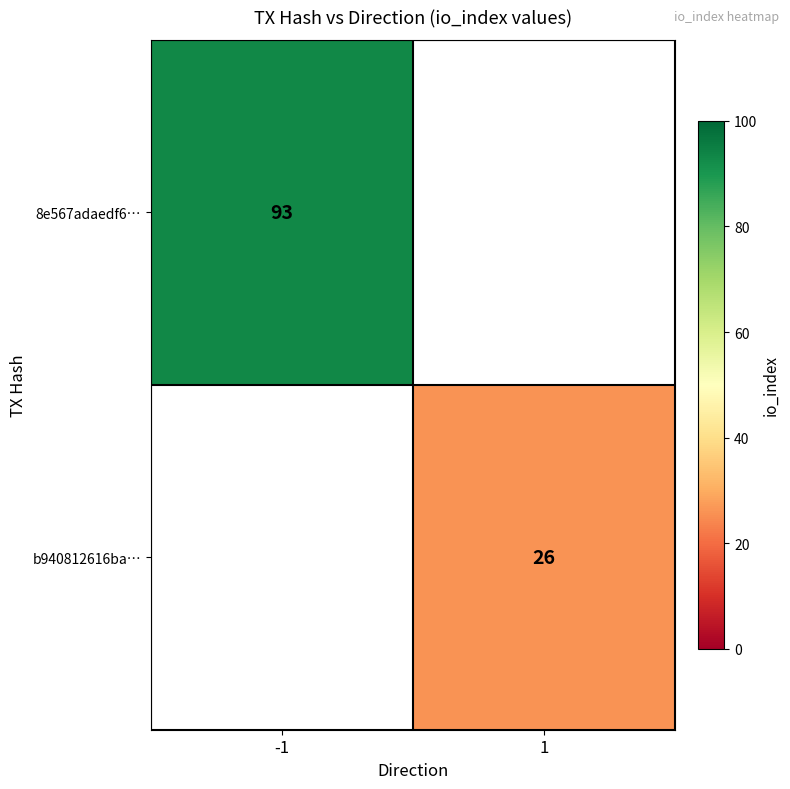

Count the number of categories in the chart.

2